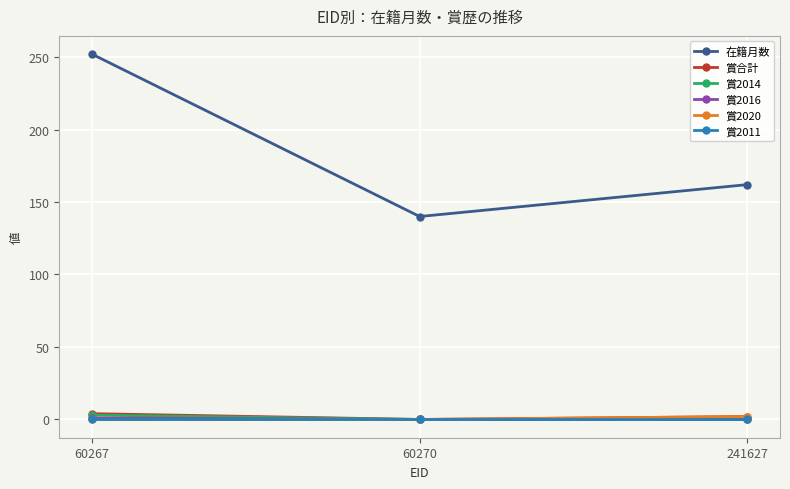

Which series has the largest range (max minus min)?

在籍月数